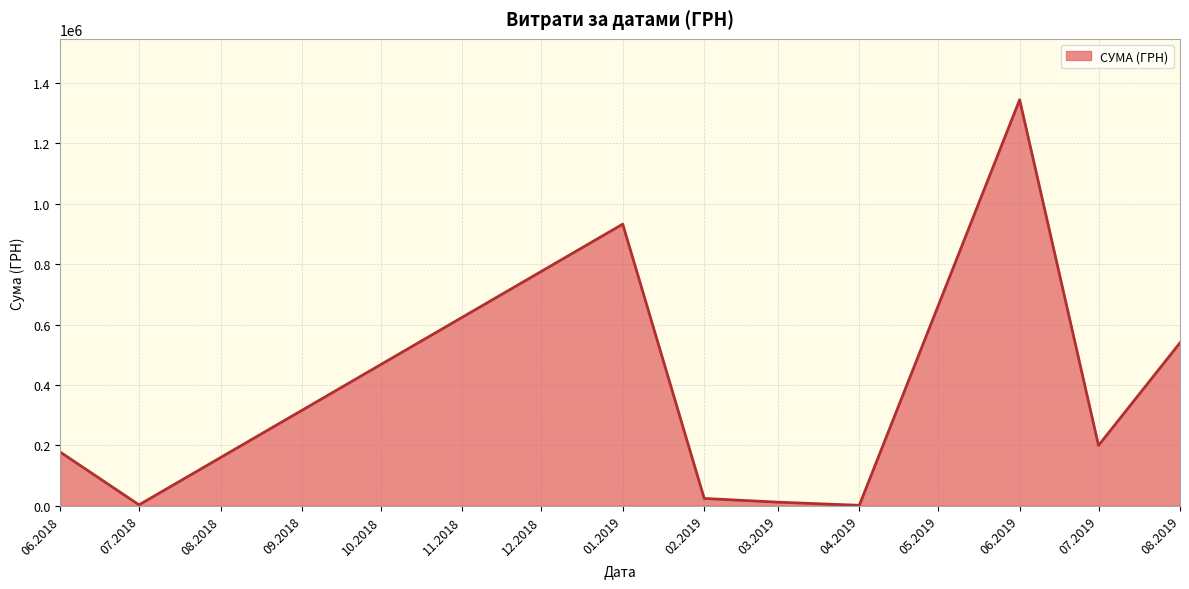

The value at 08.2019 is 231006.7. True or false?

False